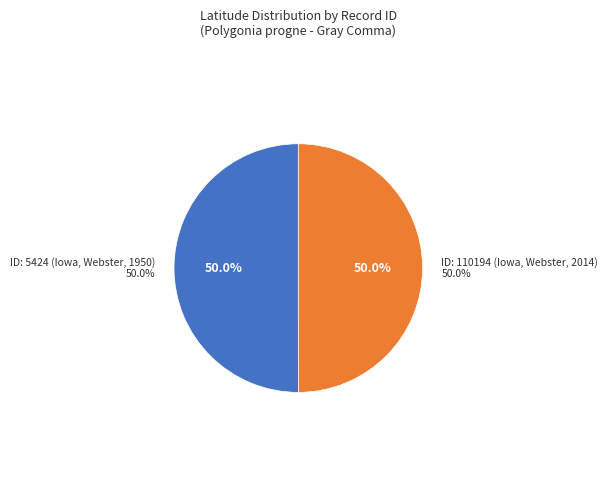

What is the largest slice in the pie chart?

ID: 5424 (Iowa, Webster, 1950)